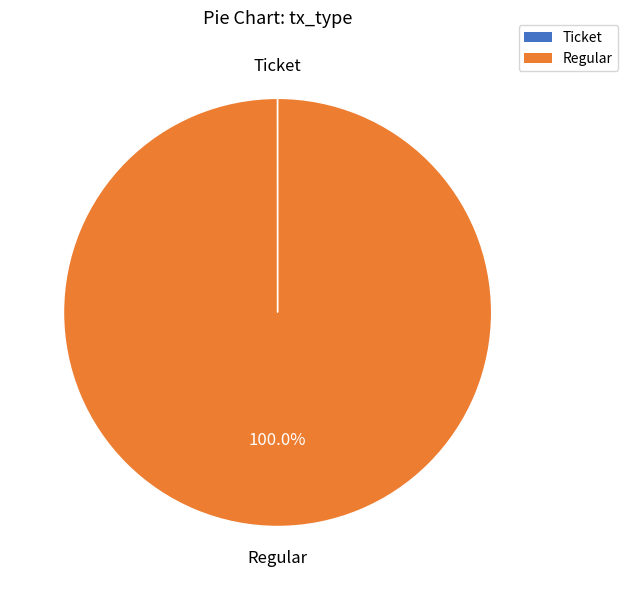

Is there any slice that represents more than half of the pie?

Yes